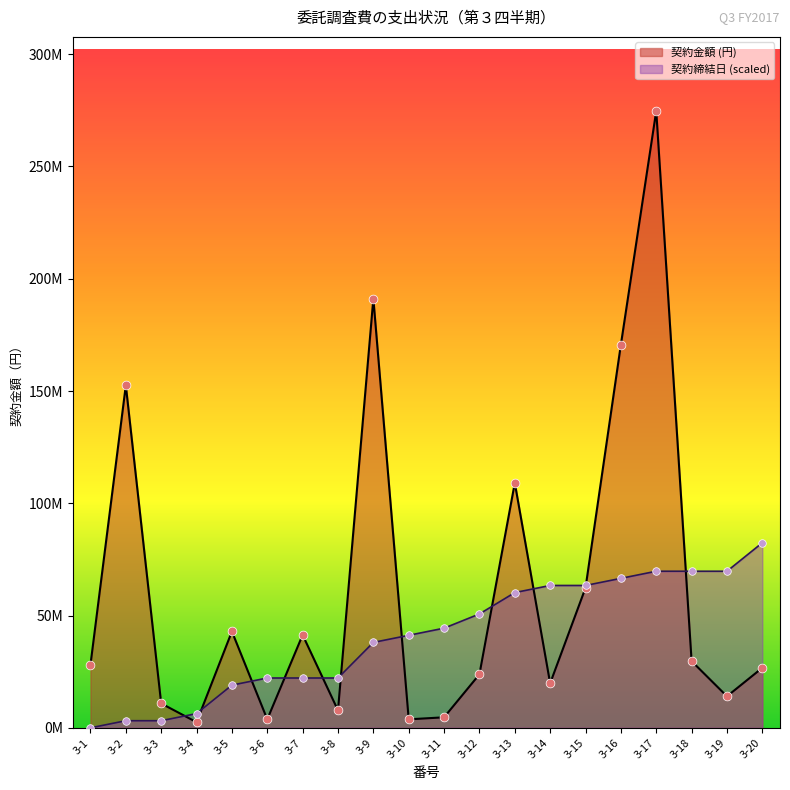

Which series contains the lowest Y value?

契約締結日